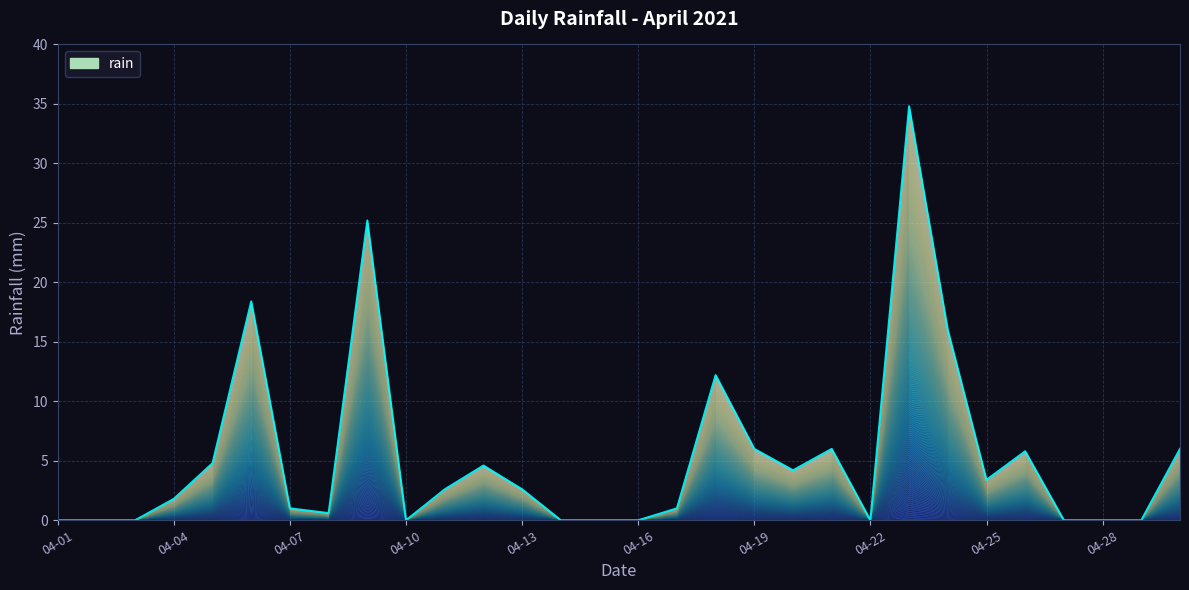

How many data points are less than 2?

15